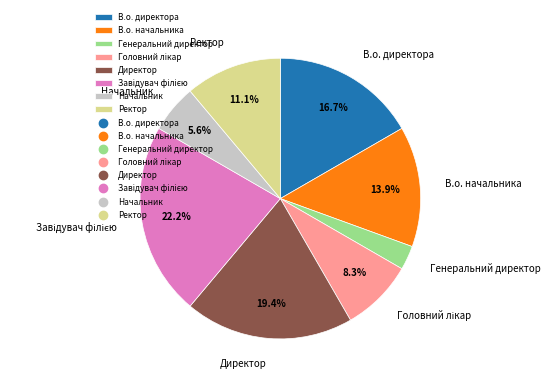

Is it true that Директор is 19% of the pie?

True